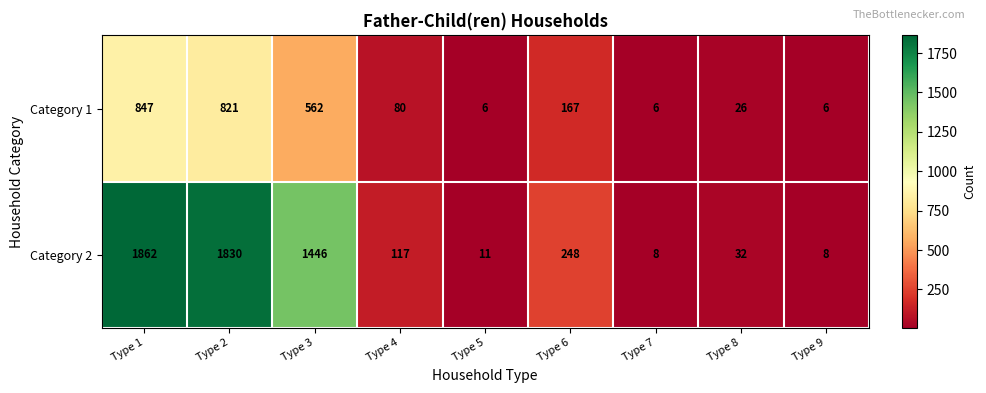

Reading left to right, what are all the values shown in this chart?

Category 1: 847	821	562	80	6	167	6	26	6
Category 2: 1862	1830	1446	117	11	248	8	32	8